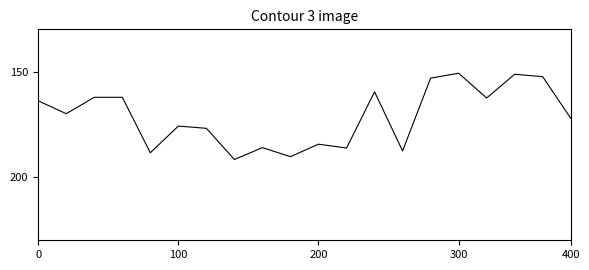

What is the difference between the maximum and minimum values?

40.9